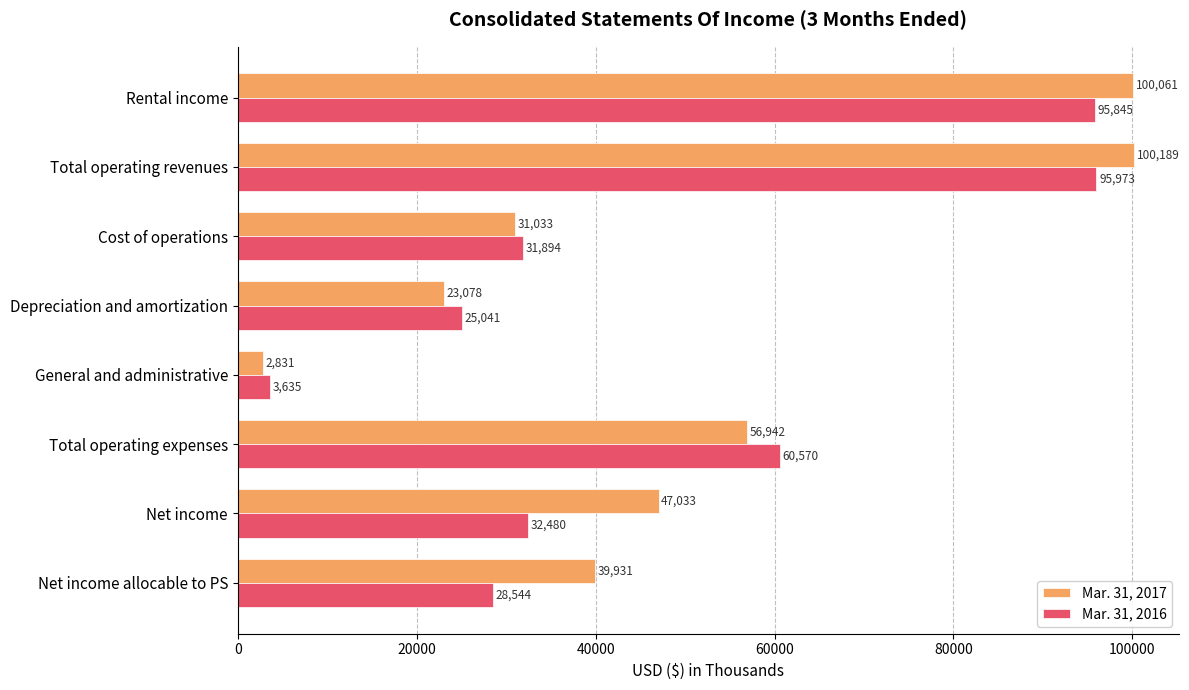

What is the lowest value of the Mar. 31, 2016 series?

3635